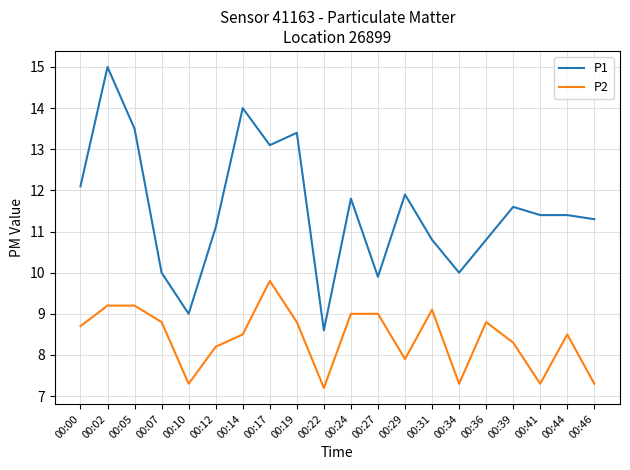

At which category does P2 reach its first local valley?

00:10